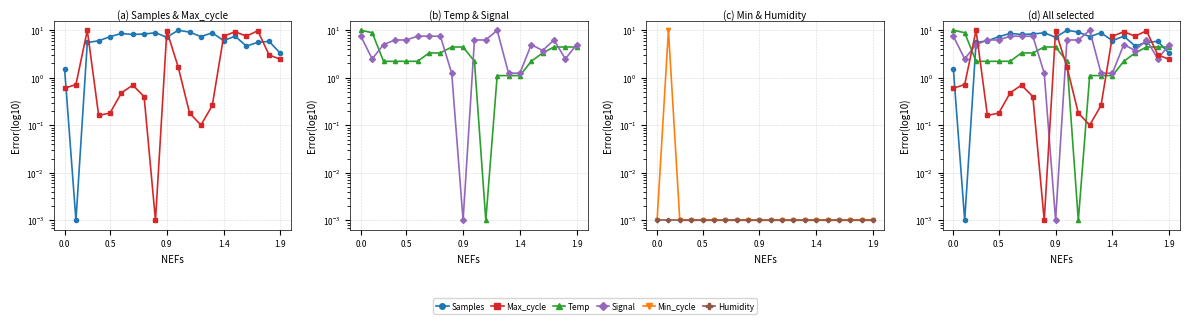

Is the value of Max_cycle at 9 greater than the value of Signal at 1.4?

Yes